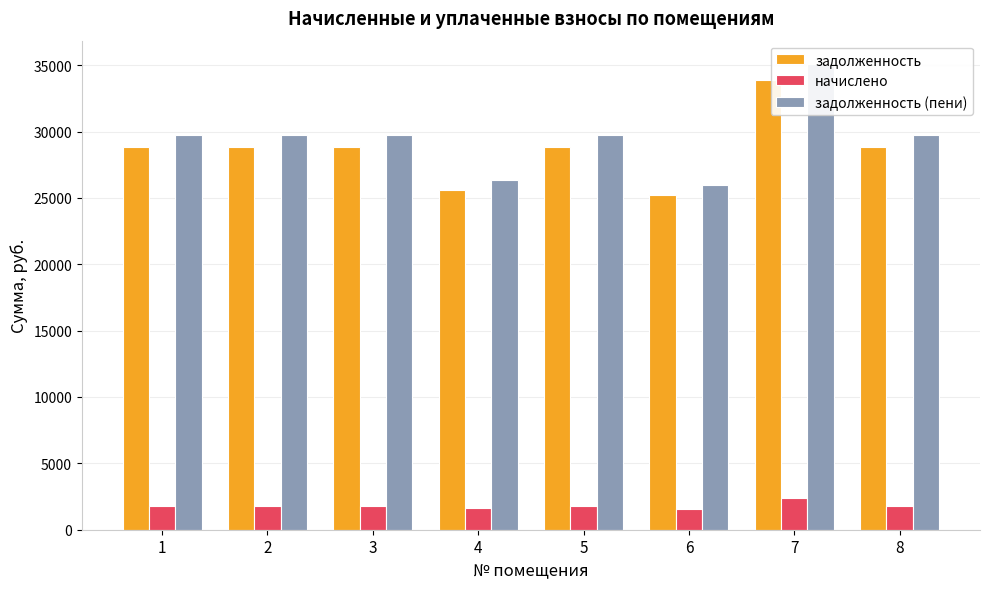

List the series in order of their peak value, lowest first.

начислено, задолженность, задолженность (пени)